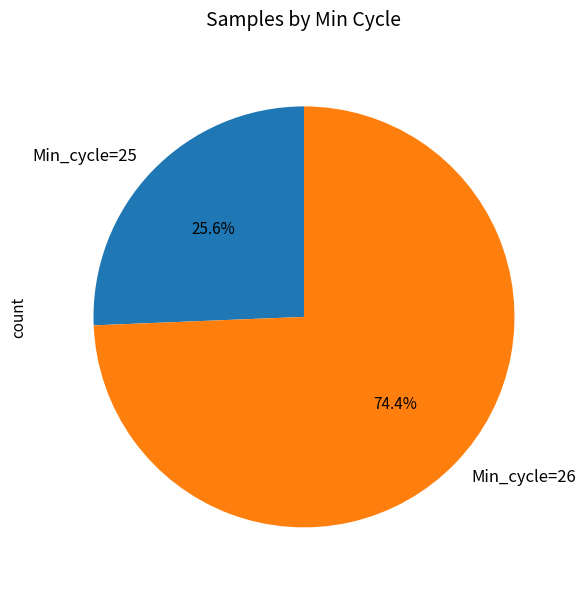

Which slice is the smallest?

Min_cycle=25